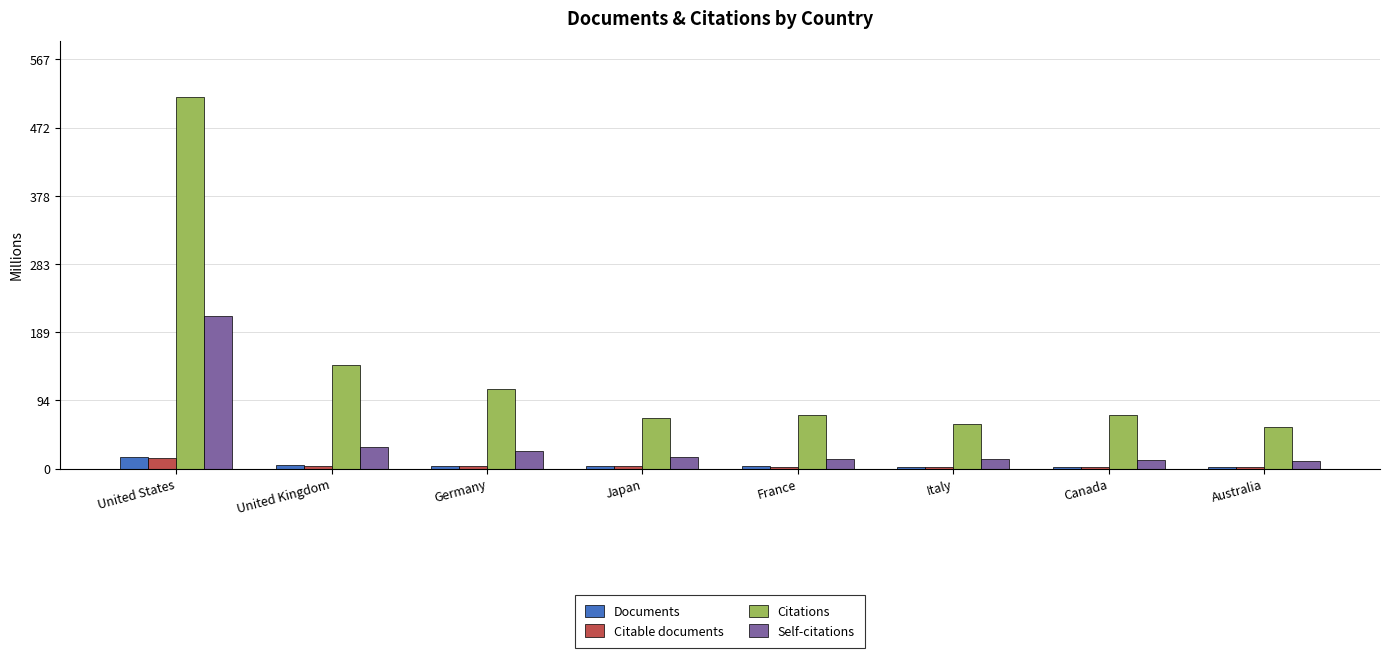

Where is Citations nearest to the value 286?

United Kingdom